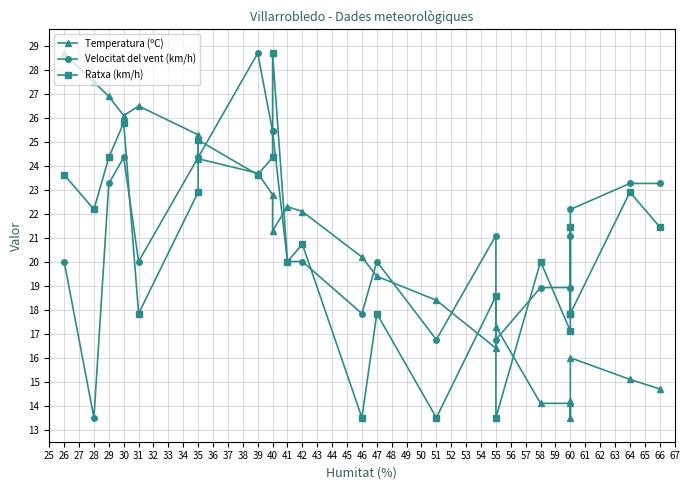

Which series changed the most between 47 and 51?

Ratxa (km/h)